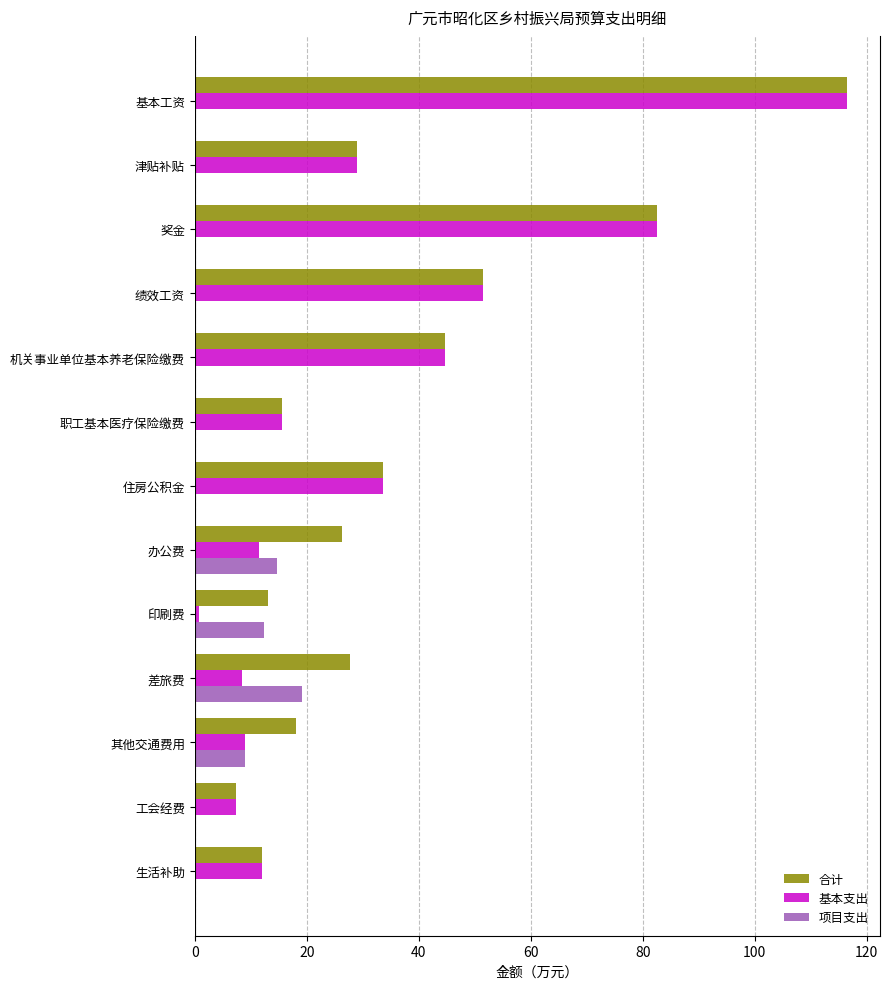

Where is 合计 nearest to the value 61?

绩效工资